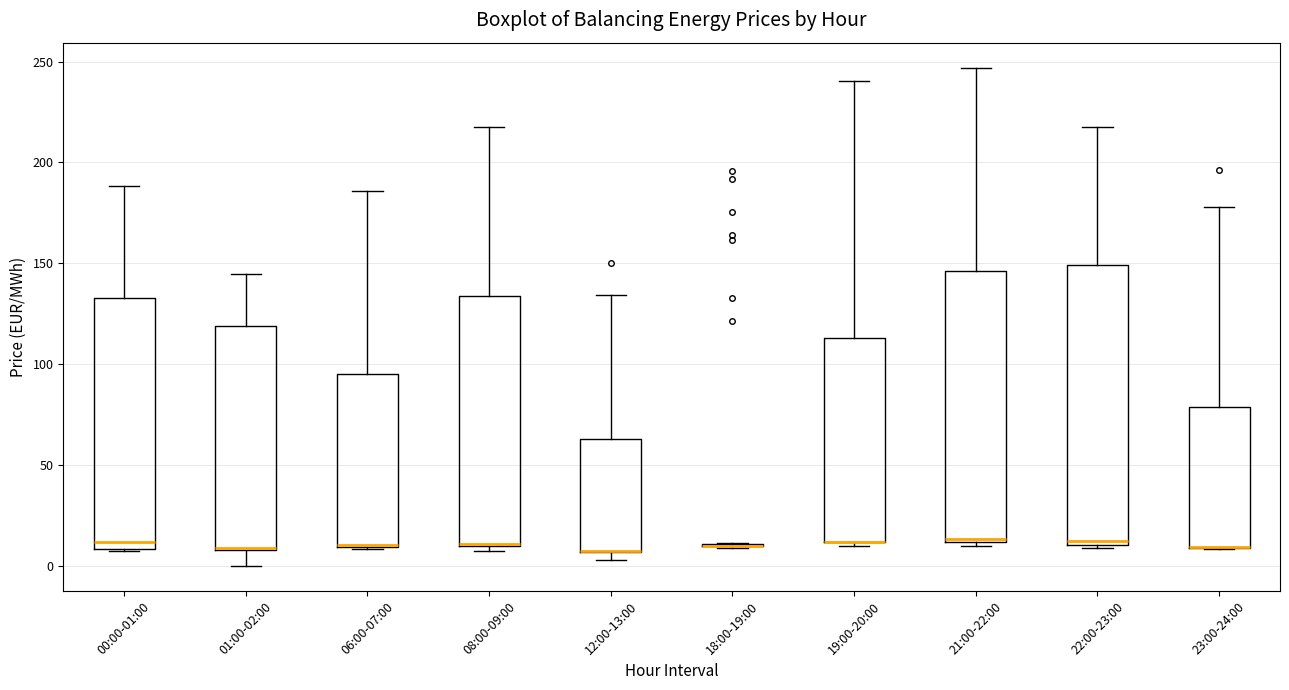

Reading left to right, read every box against the y-axis: the position of its median line, the range the box covers, and the ends of its whiskers. The values are not printed on the chart, so give them approximately, as read against the axis.

00:00-01:00: median 10 (just above the box's lower edge), box 10 to 135, whiskers 10 to 190
01:00-02:00: median 10 (drawn on the box's lower edge), box 10 to 120, whiskers 0 to 145
06:00-07:00: median 10 (drawn on the box's lower edge), box 10 to 95, whiskers 10 to 185
08:00-09:00: median 10 (drawn on the box's lower edge), box 10 to 135, whiskers 5 to 220
12:00-13:00: median 5 (drawn on the box's lower edge), box 5 to 65, whiskers 5 (just below the box's lower edge) to 135
18:00-19:00: box collapsed to a line at 10, whiskers 10 to 10
19:00-20:00: median 10 (drawn on the box's lower edge), box 10 to 115, whiskers 10 (just below the box's lower edge) to 240
21:00-22:00: median 15, box 10 to 145, whiskers 10 (just below the box's lower edge) to 245
22:00-23:00: median 10 (just above the box's lower edge), box 10 to 150, whiskers 10 to 220
23:00-24:00: median 10 (drawn on the box's lower edge), box 10 to 80, whiskers 10 to 180